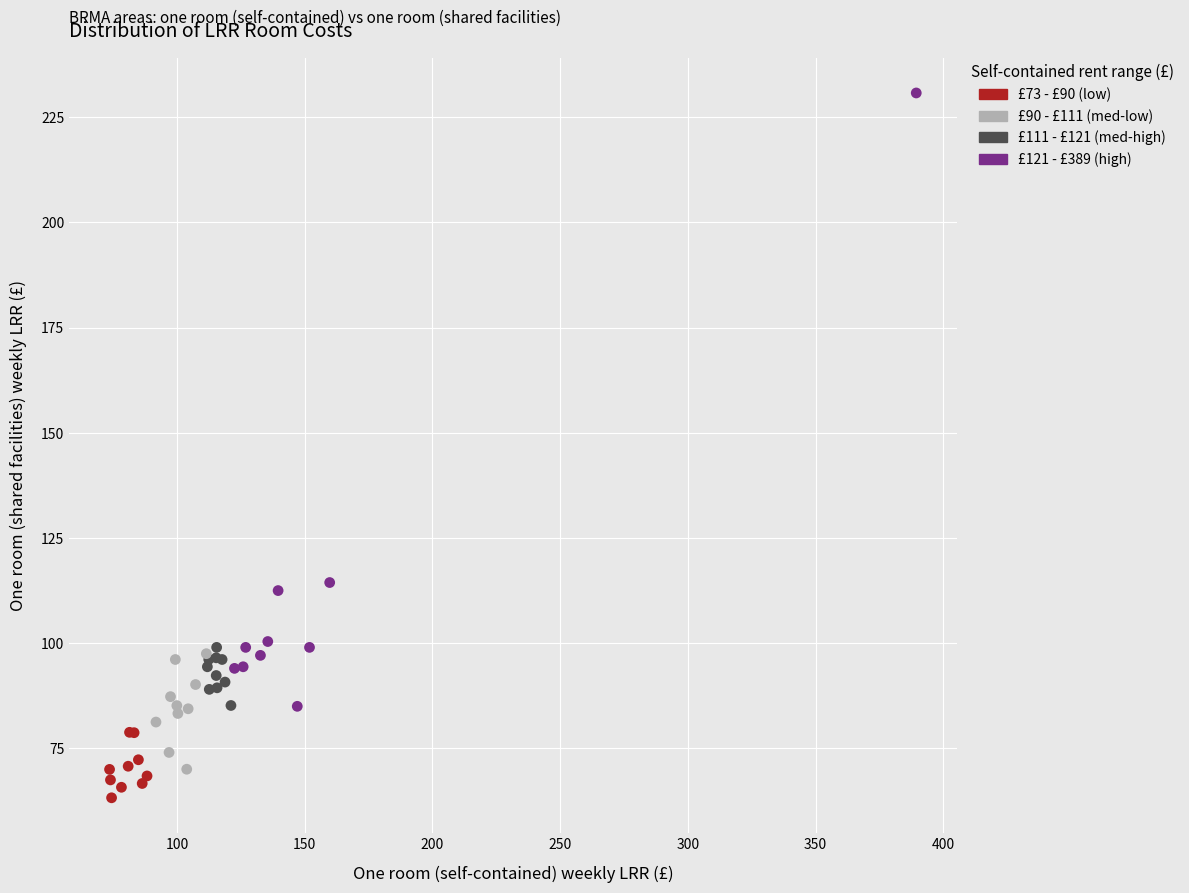

What Y value in the scatter plot is closest to 147?

114.4